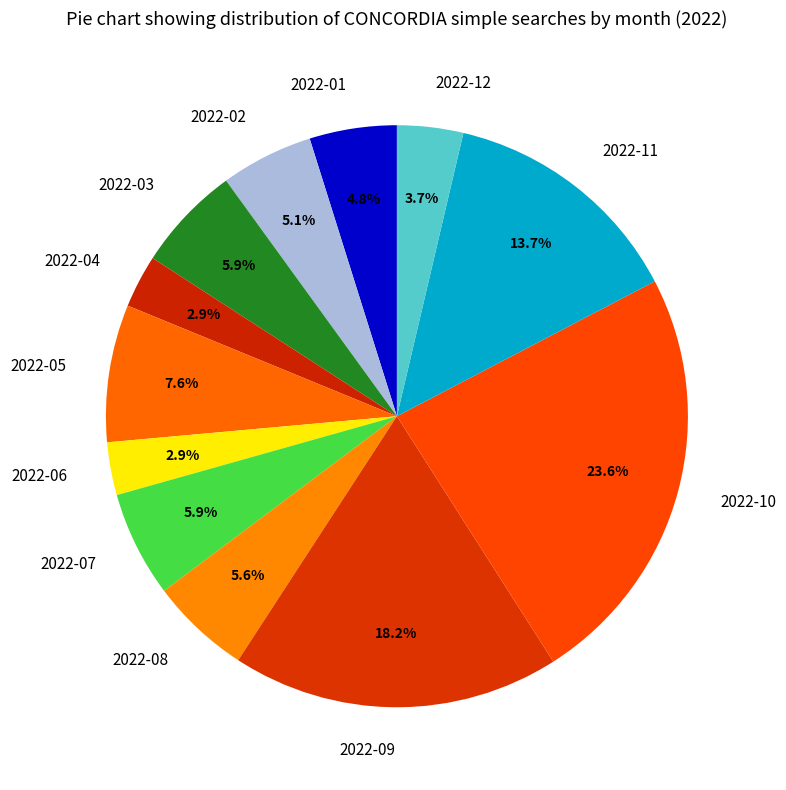

What percentage is the 2022-04 slice, to the nearest percent?

3%